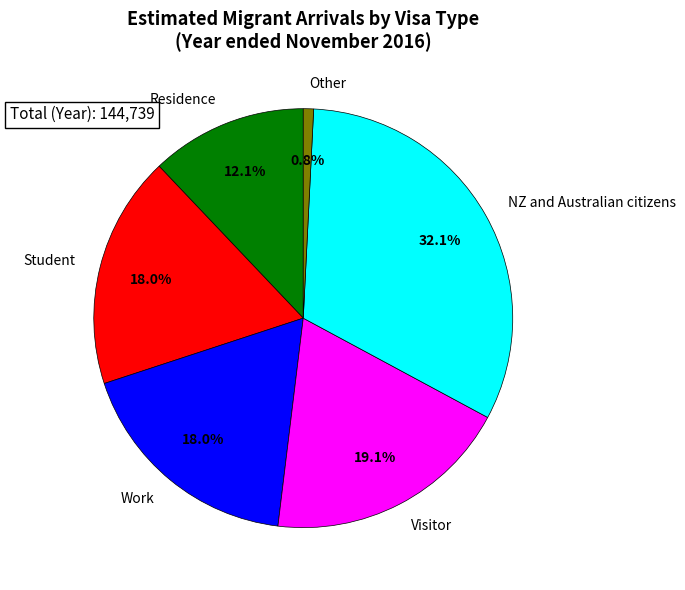

How many segments does this pie chart have?

6